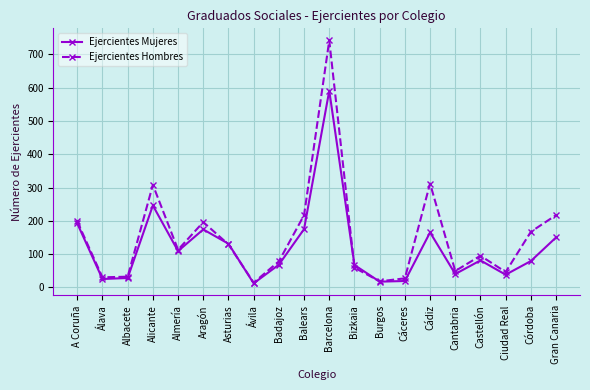

Is the value of Ejercientes Hombres at Asturias greater than the value of Ejercientes Mujeres at Cádiz?

No